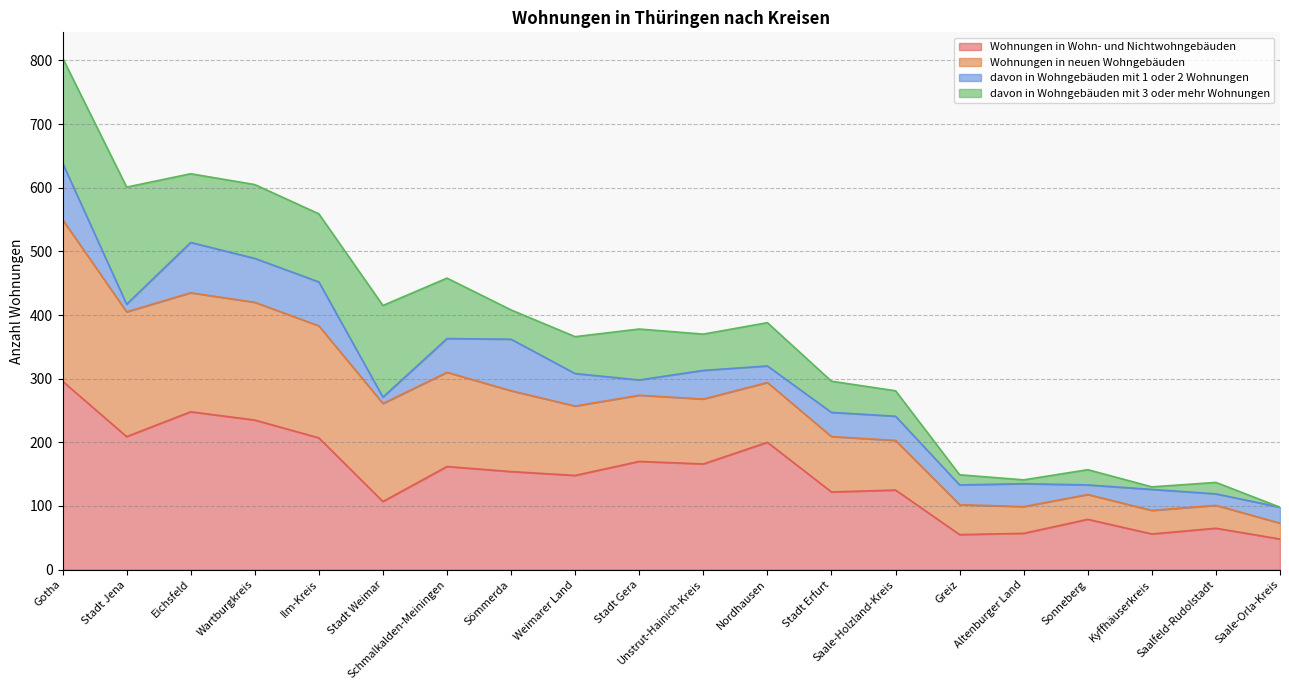

The Wohnungen in Wohn- und Nichtwohngebäuden series shows 200 at Nordhausen. True or false?

True